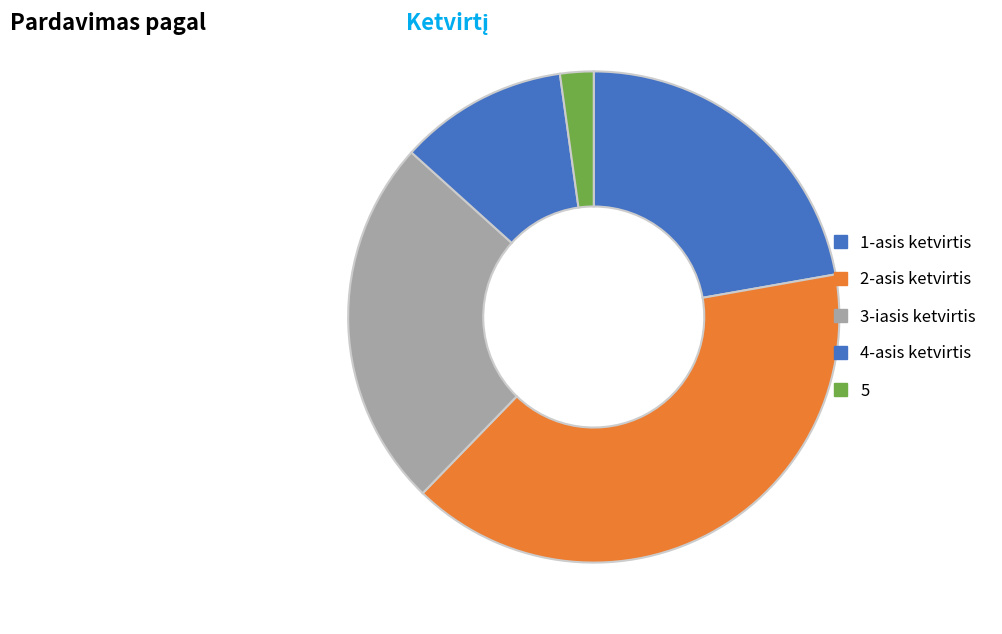

How many segments does this pie chart have?

5